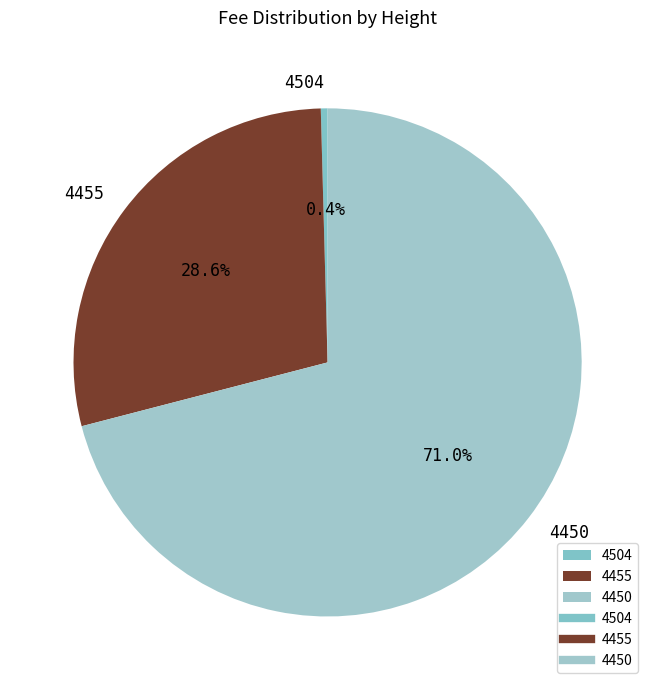

What percentage is NOT represented by 4504?

99.6%